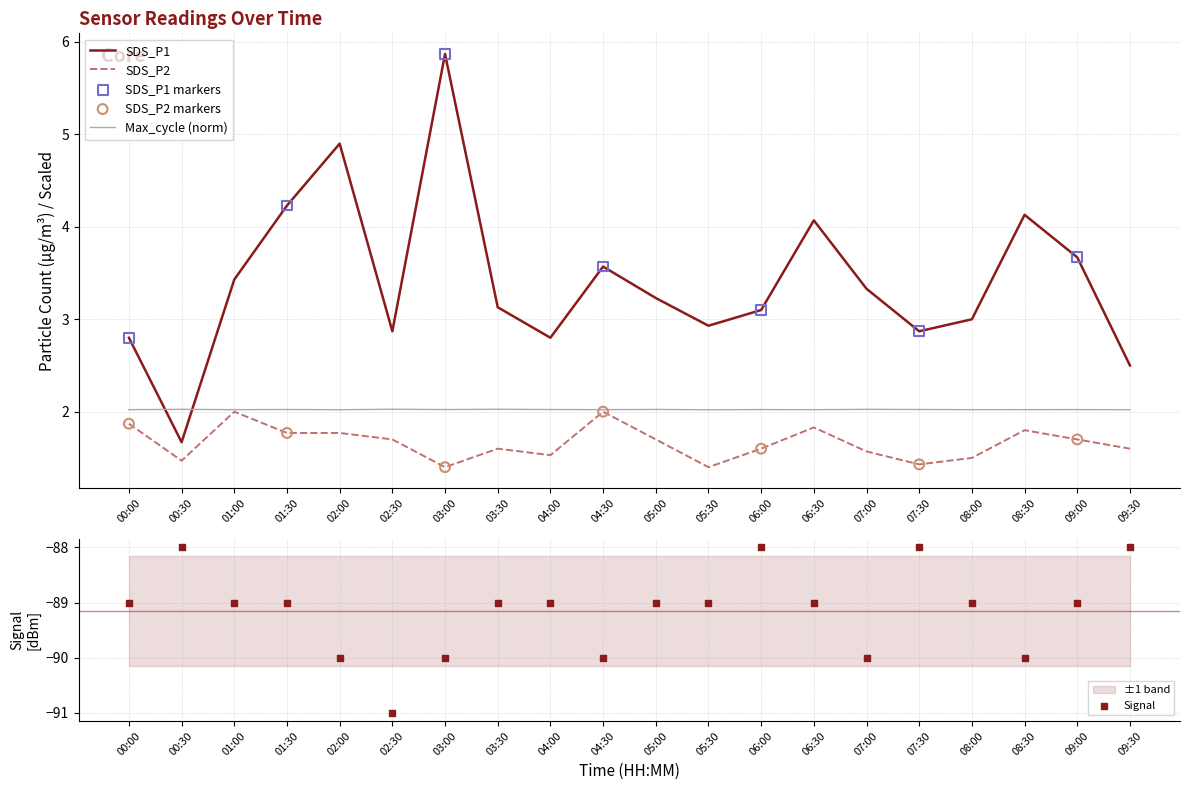

Is the value of SDS_P1 at 08:30 greater than the value of Max_cycle at 01:30?

Yes